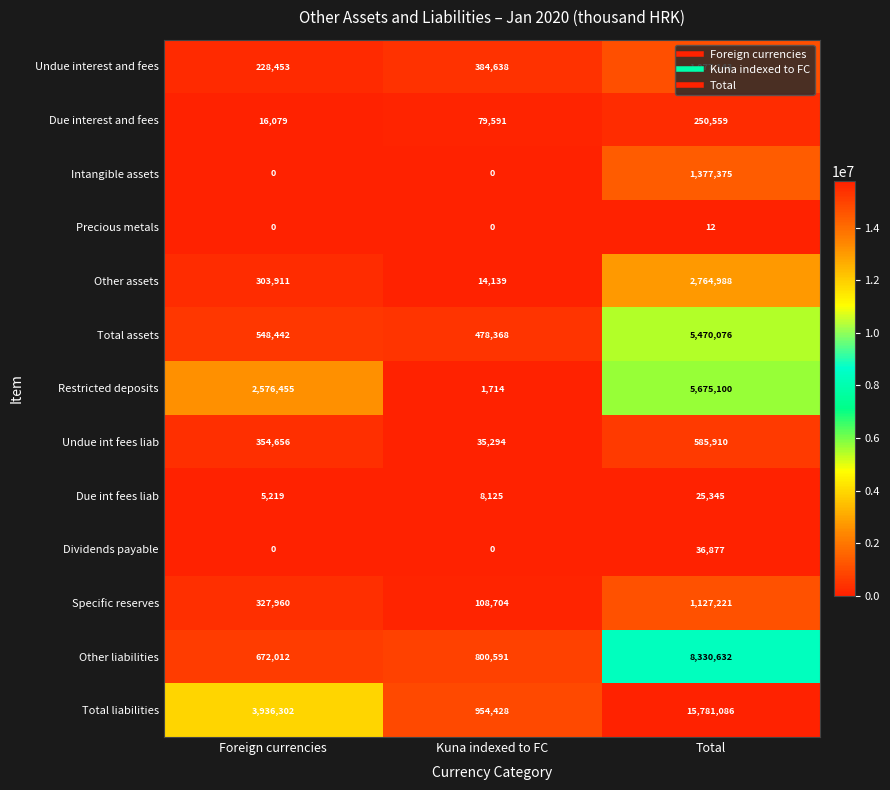

The value of Restricted deposits at Kuna indexed to FC is 2679. True or false?

False